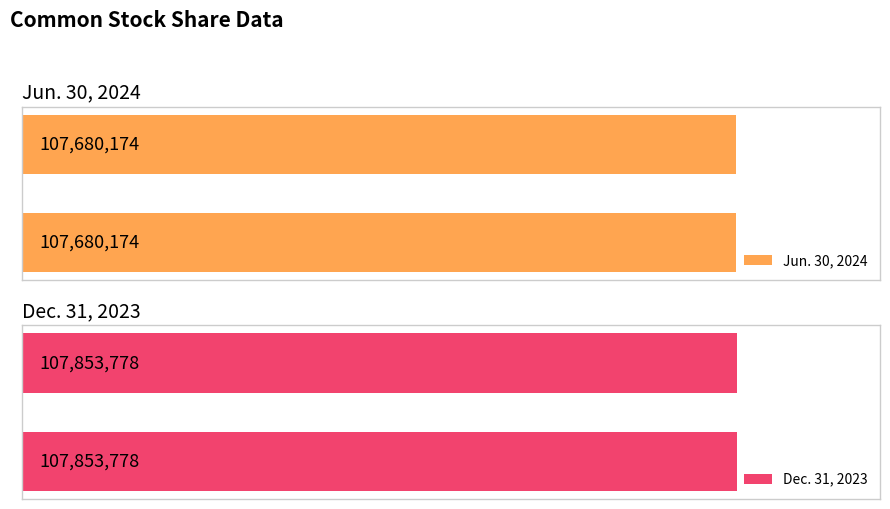

Rank the series by their average value, from highest to lowest.

Dec. 31, 2023, Jun. 30, 2024